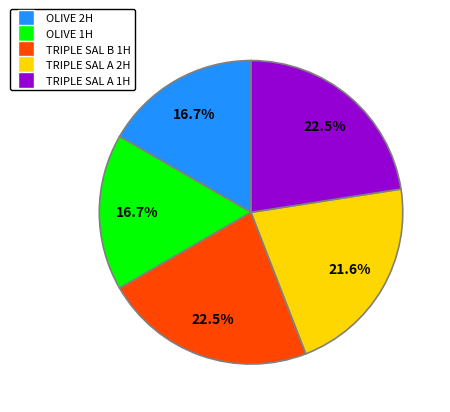

To the nearest percent, what percentage of the pie is OLIVE 1H?

17%